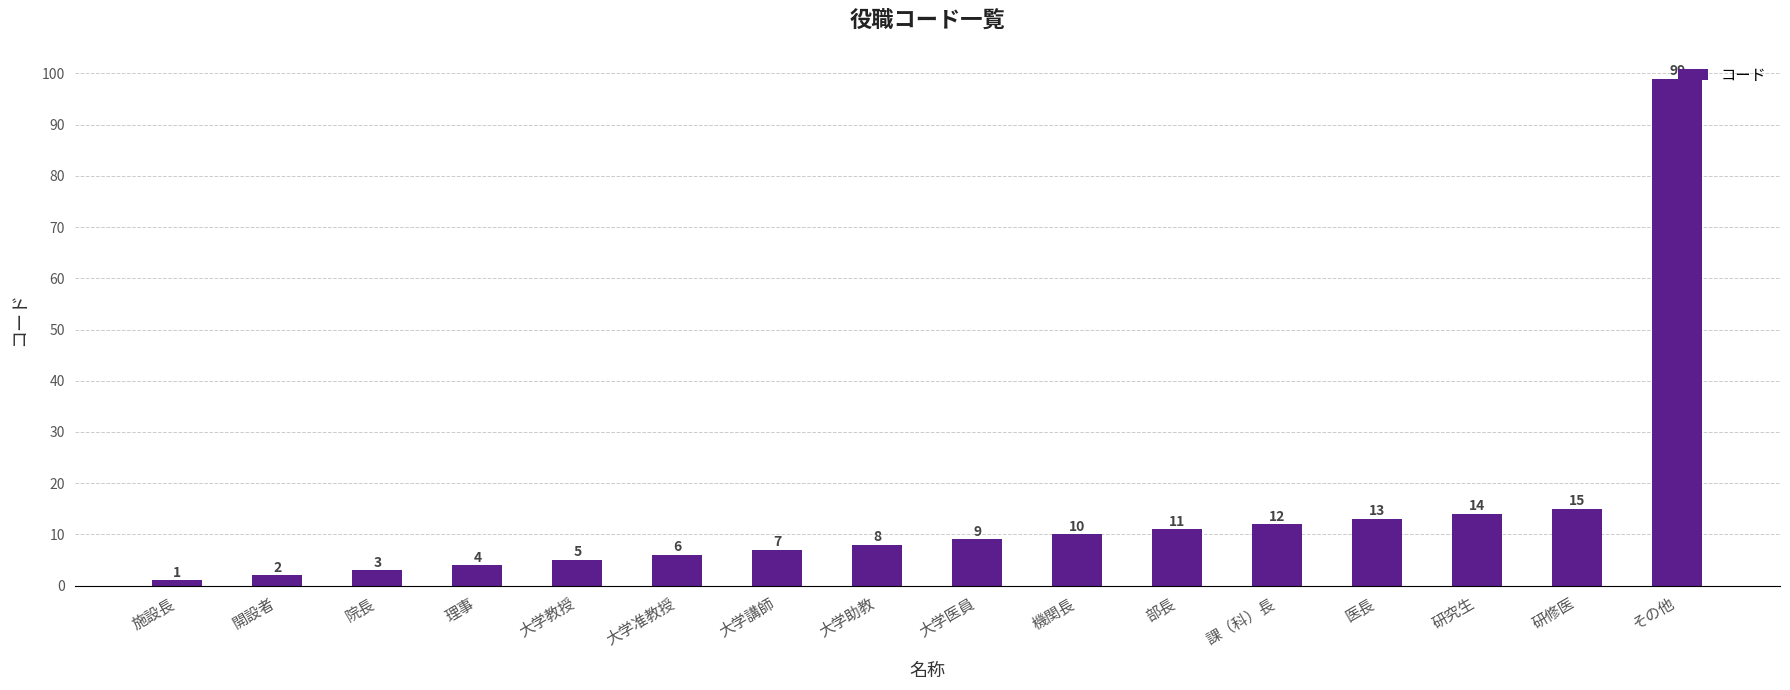

What is the label of the 2nd bar from the left?

開設者